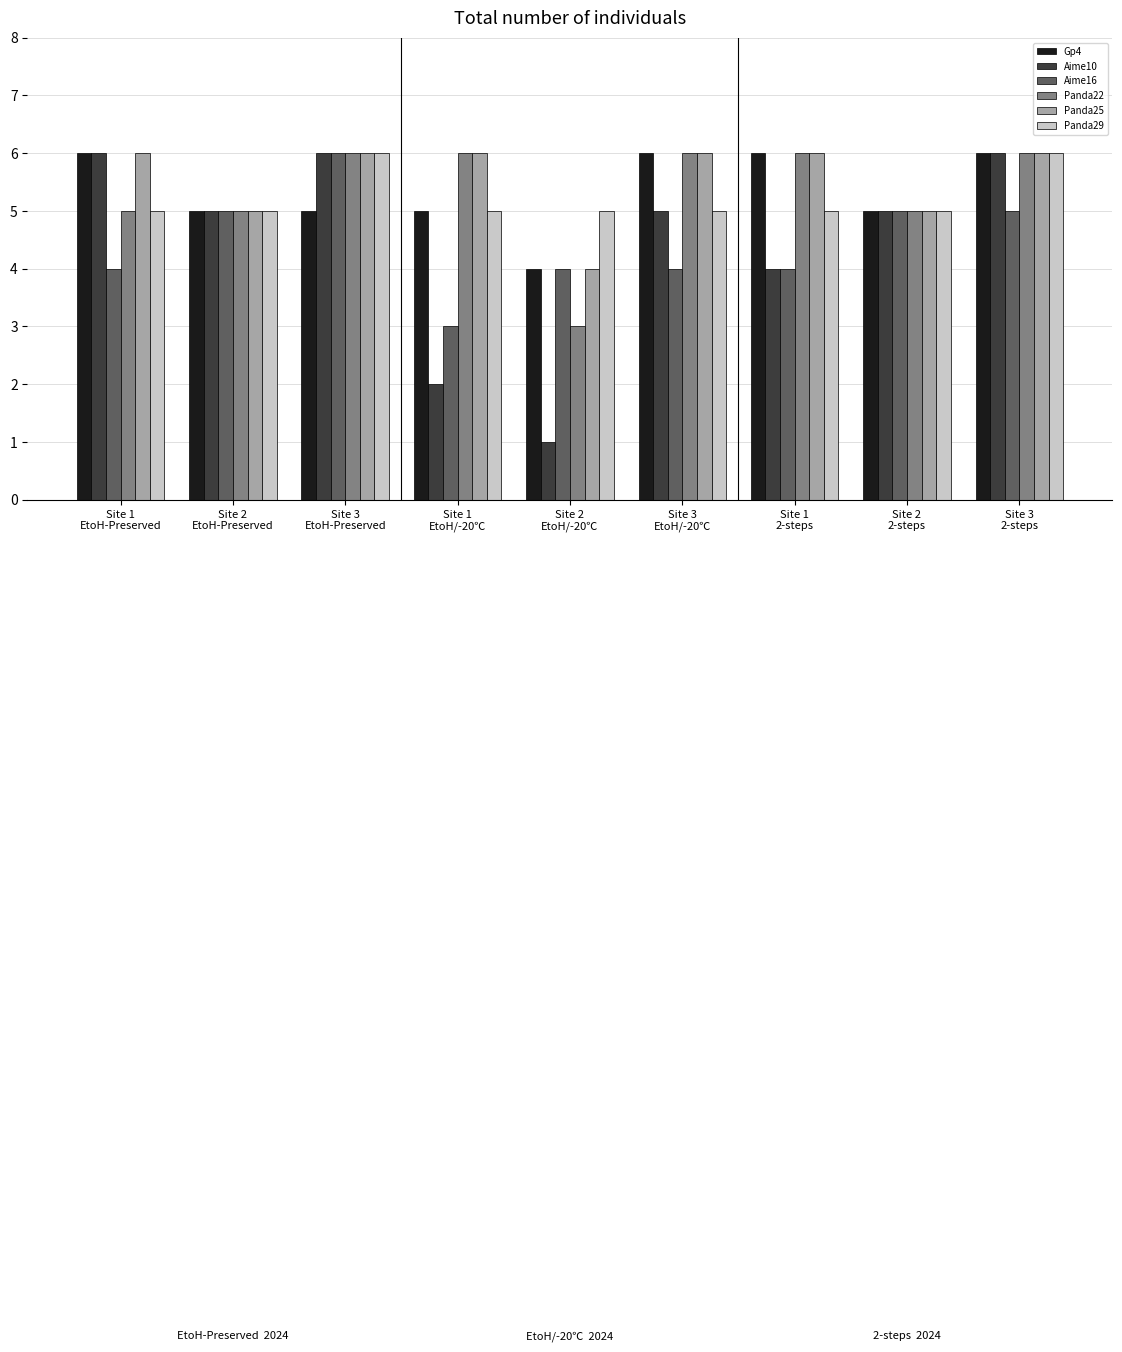

What value does the Panda29 series have at Site 1
EtoH/-20℃?

5